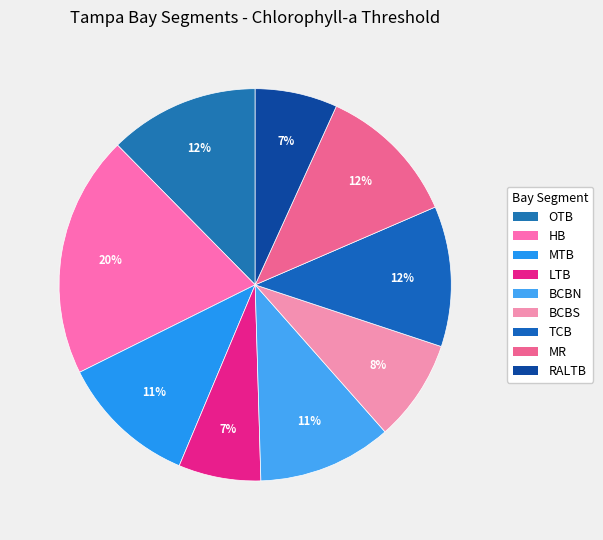

Which category has the biggest portion of the pie?

HB